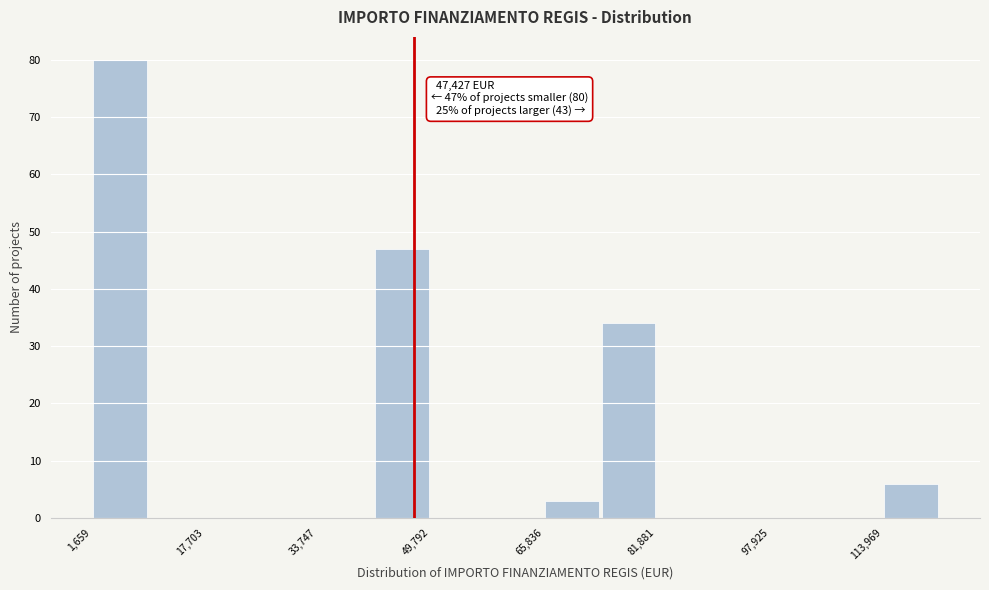

Over which range of the x-axis is the bar tallest?

2000 to 10000